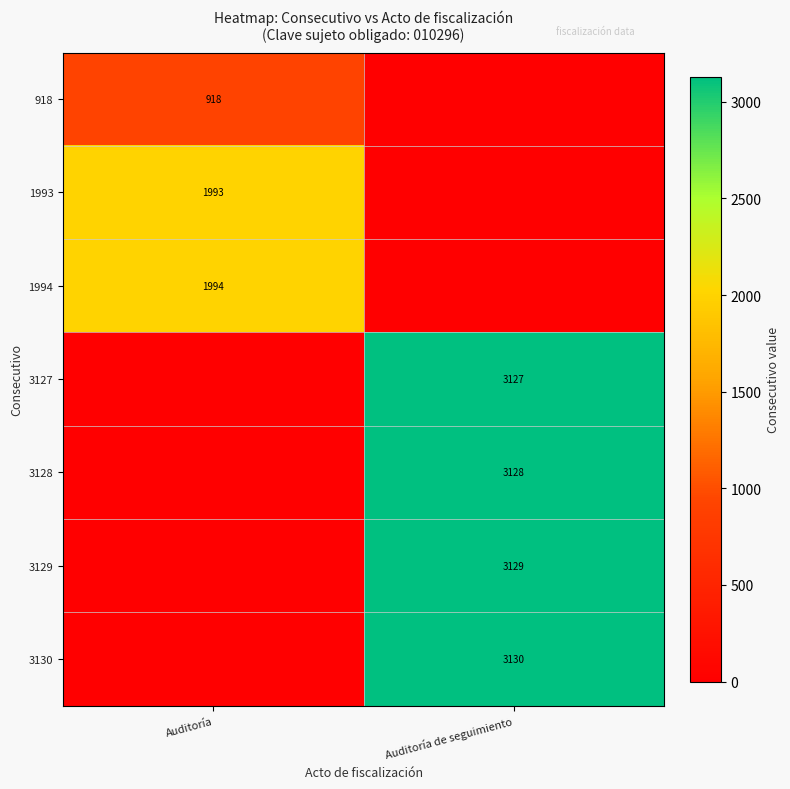

The value of 3129 at Auditoría de seguimiento is 4392. True or false?

False